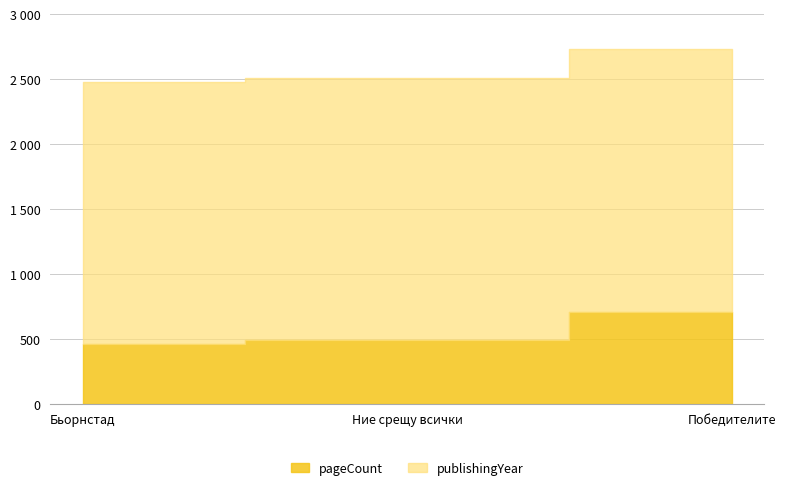

Rank the series by their average value, from highest to lowest.

publishingYear, pageCount